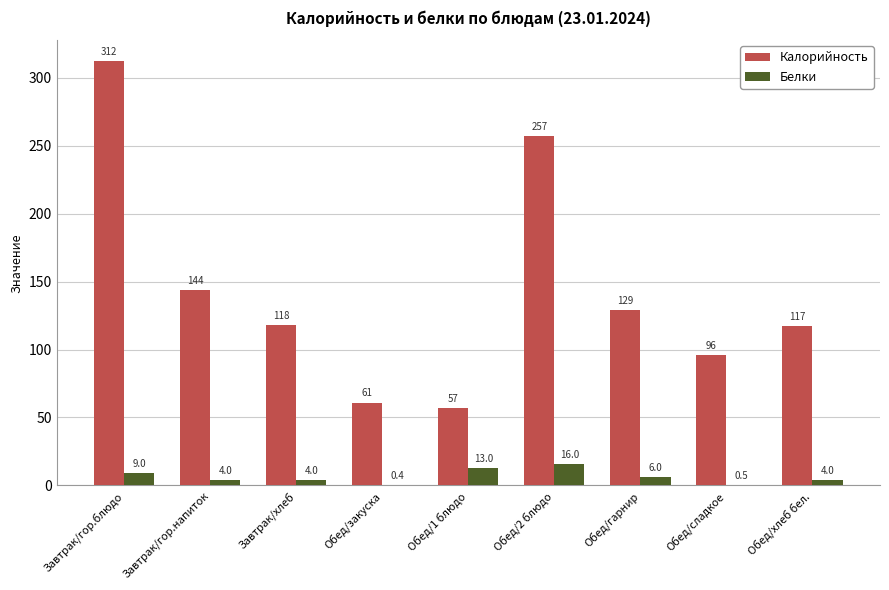

Reading left to right, extract all data points from this chart.

Калорийность: 312.0	144.0	118.0	61.0	57.0	257.0	129.0	96.0	117.0
Белки: 9.0	4.0	4.0	0.4	13.0	16.0	6.0	0.5	4.0